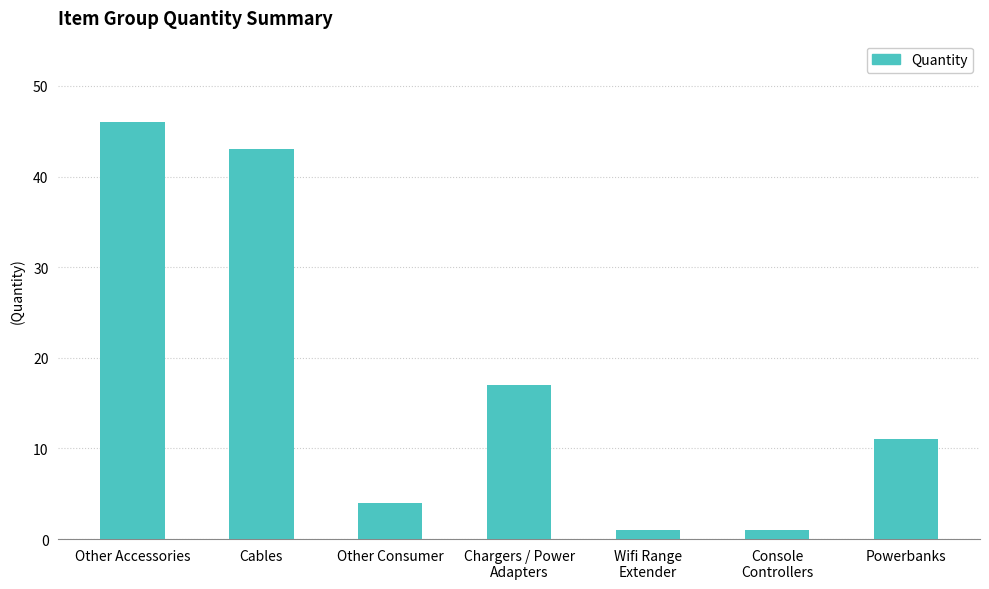

Between Wifi Range
Extender and Powerbanks, which is larger?

Powerbanks